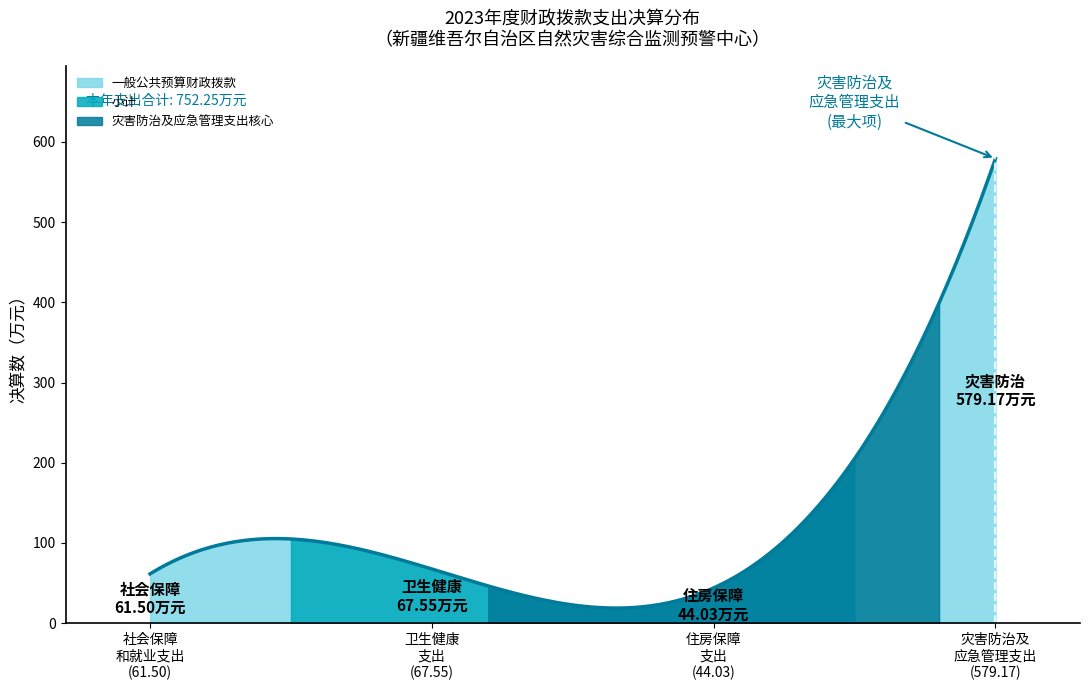

What is the minimum value shown in the chart?

44.0